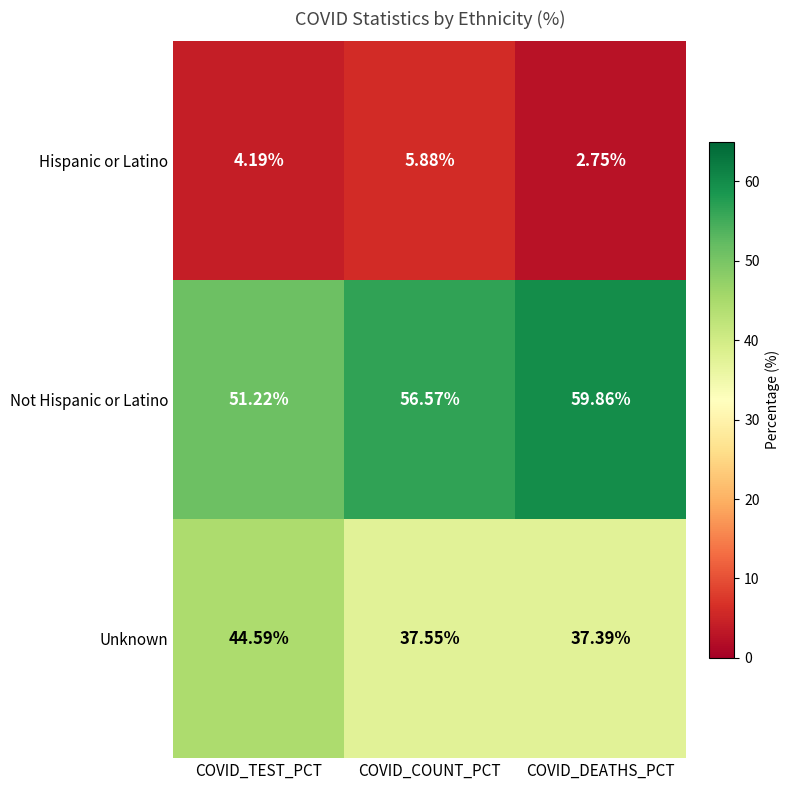

Which label corresponds to the largest value in the chart?

COVID_DEATHS_PCT